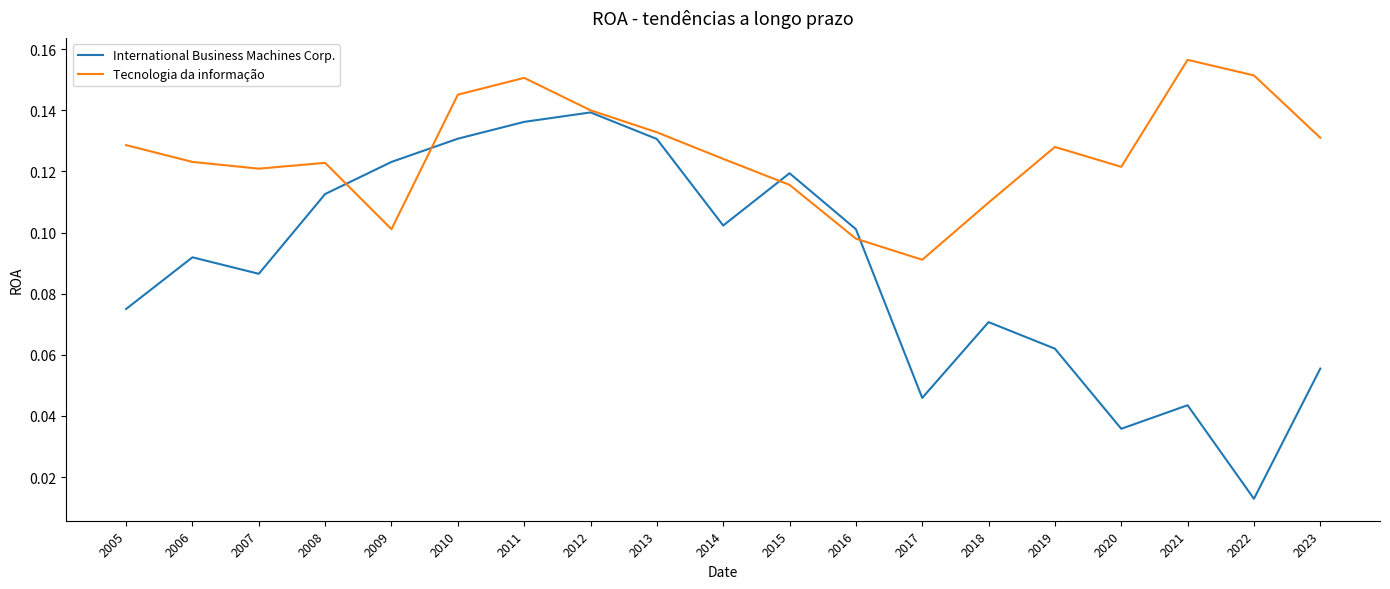

In Tecnologia da informação, how many points are higher than both neighbors (excluding endpoints)?

4